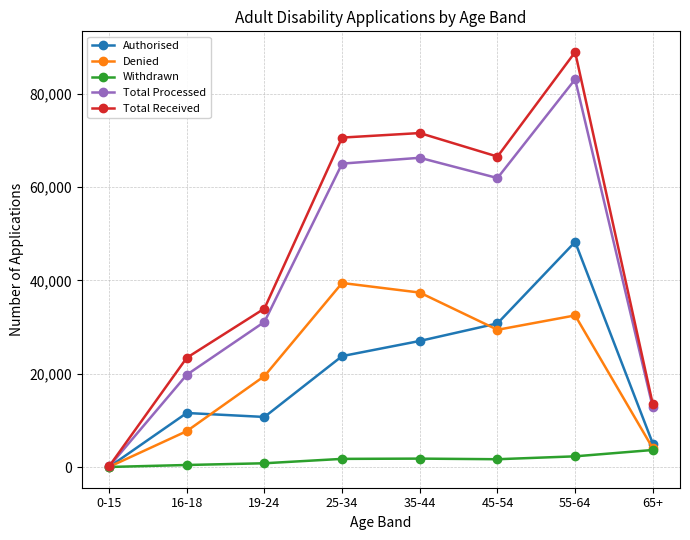

What position from the left is 55-64?

7